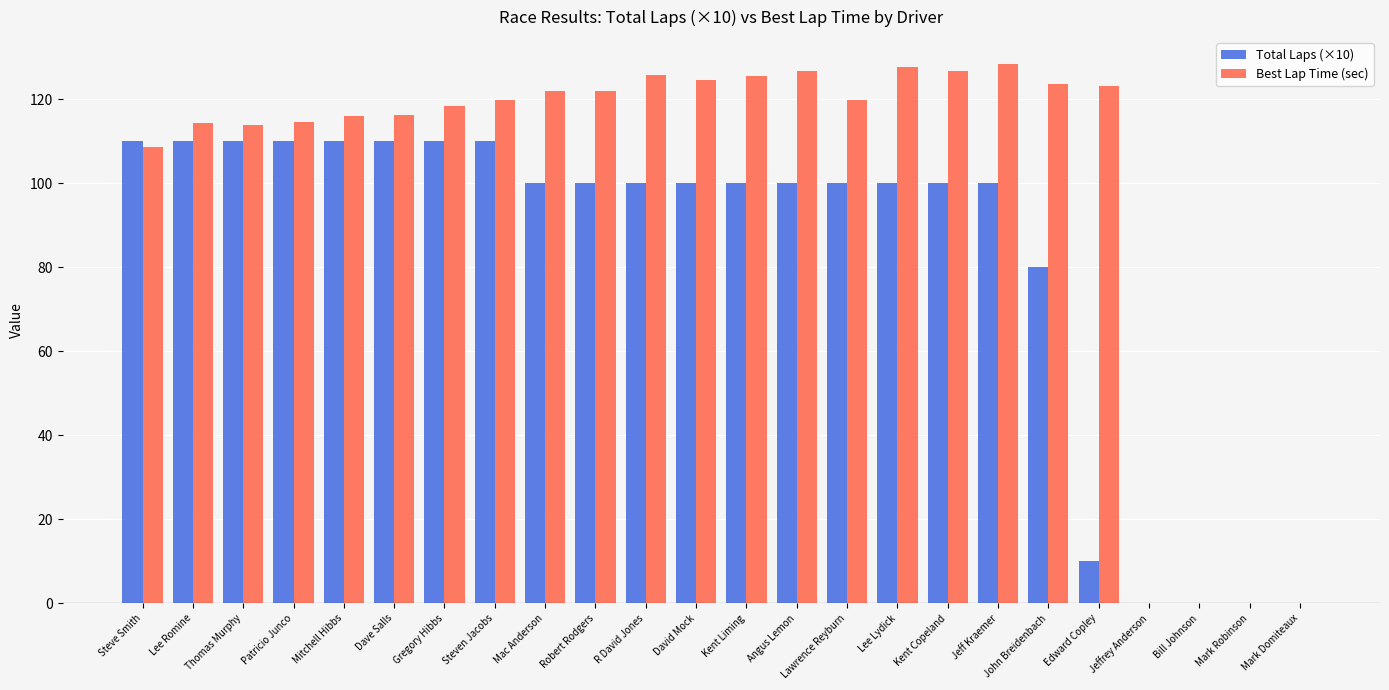

Between Patricio Junco and Mark Domiteaux, which series saw the biggest shift?

Best Lap Time (sec)